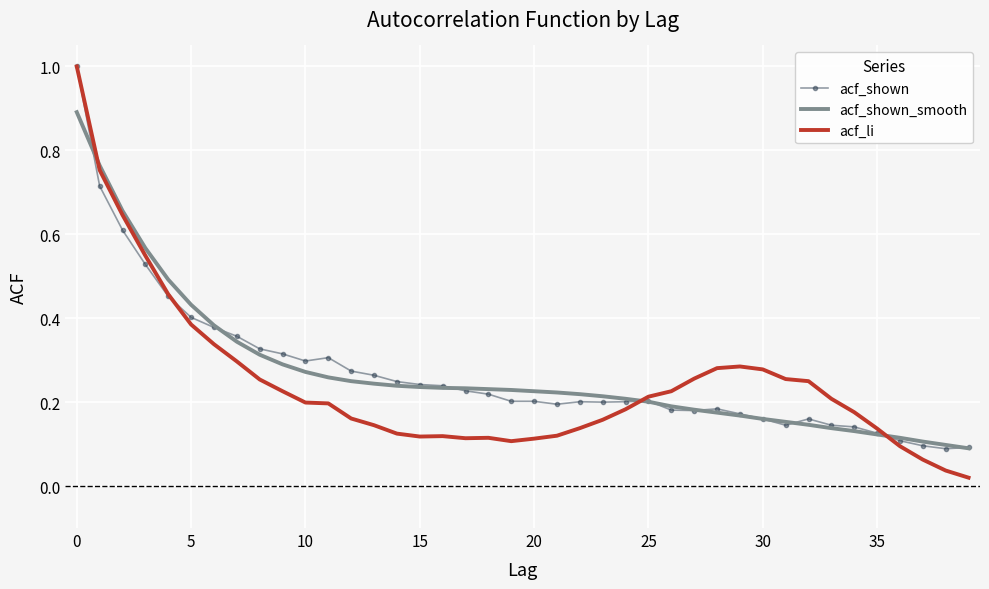

Which series has the largest range (max minus min)?

acf_li